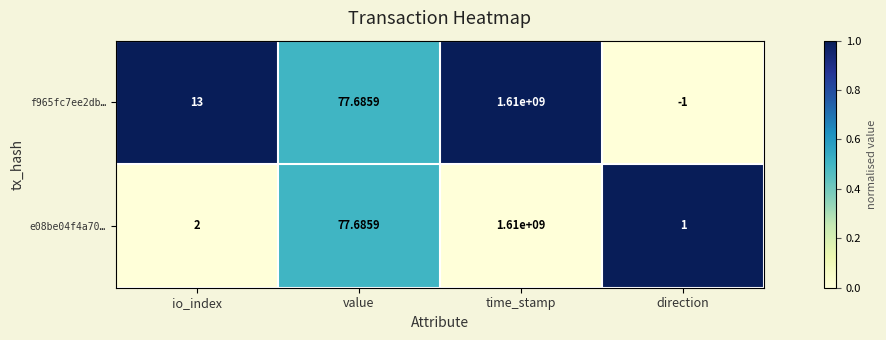

Which series has the largest range (max minus min)?

f965fc7ee2db…